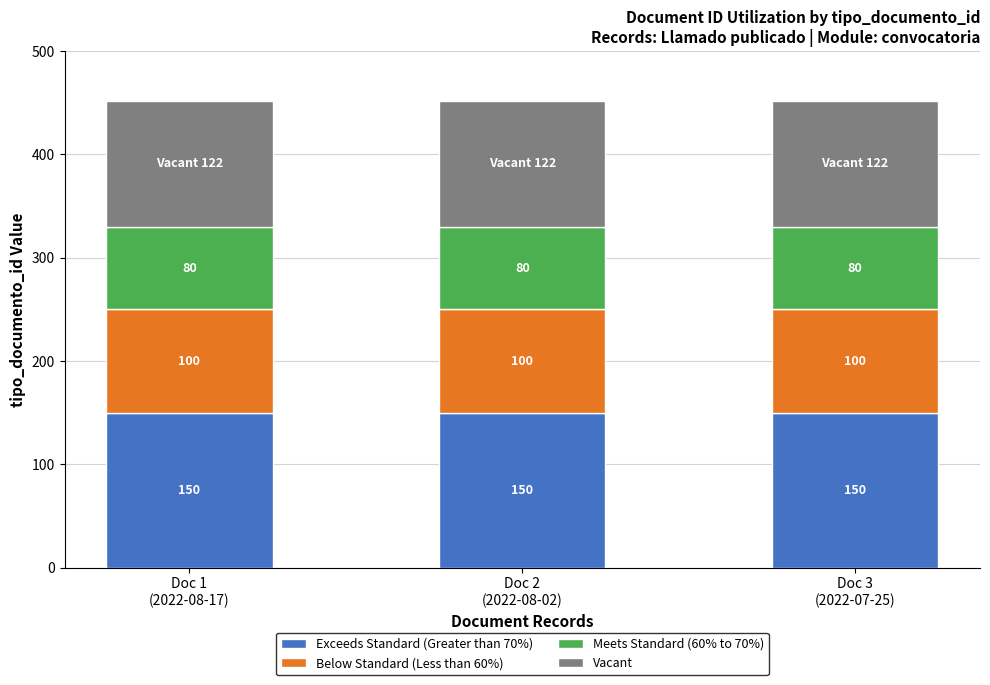

What is the highest value of the Exceeds Standard (Greater than 70%) series?

150